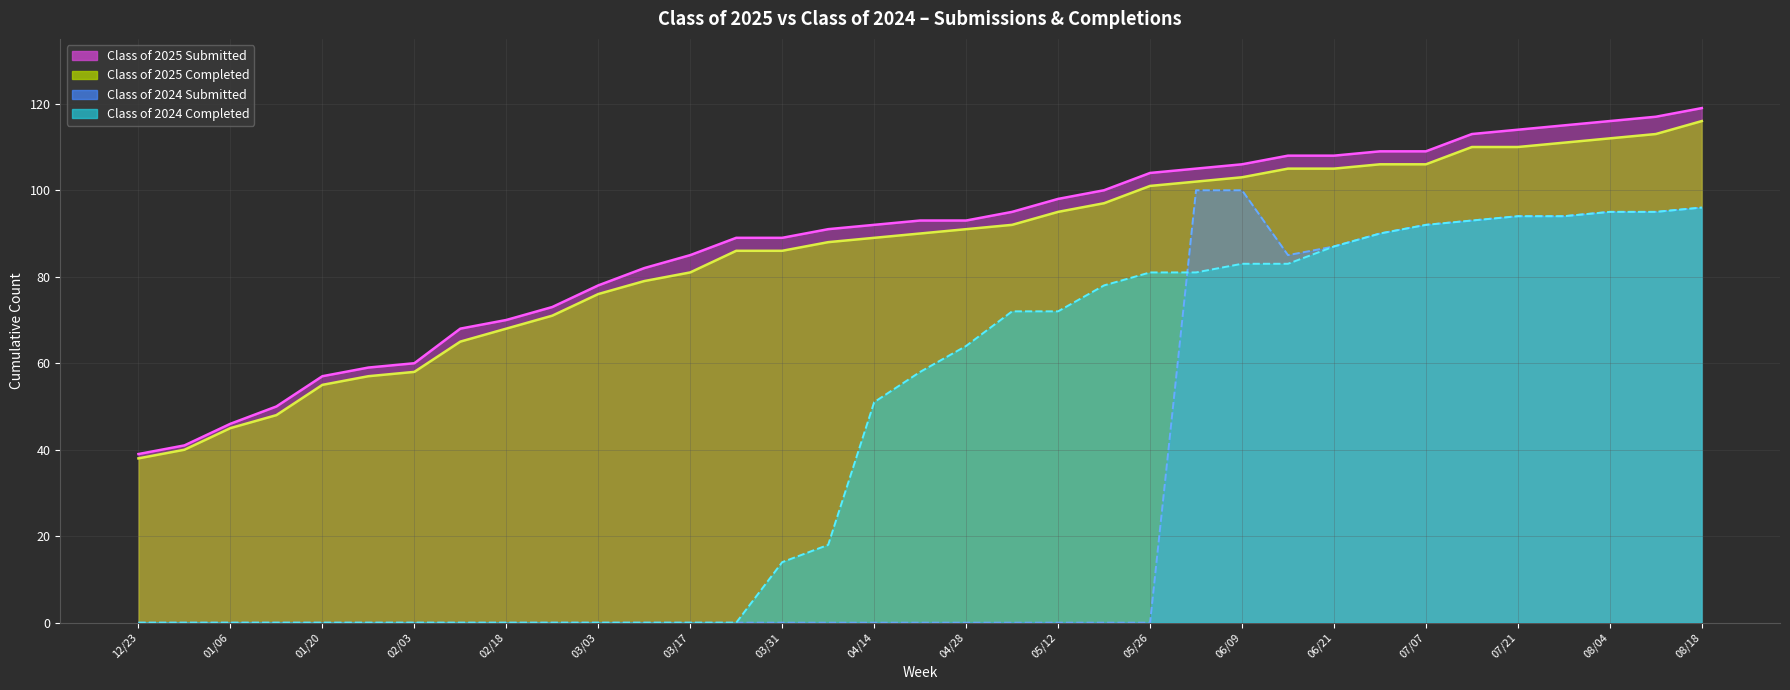

What is the sum of all Class of 2024 Submitted values?

1121